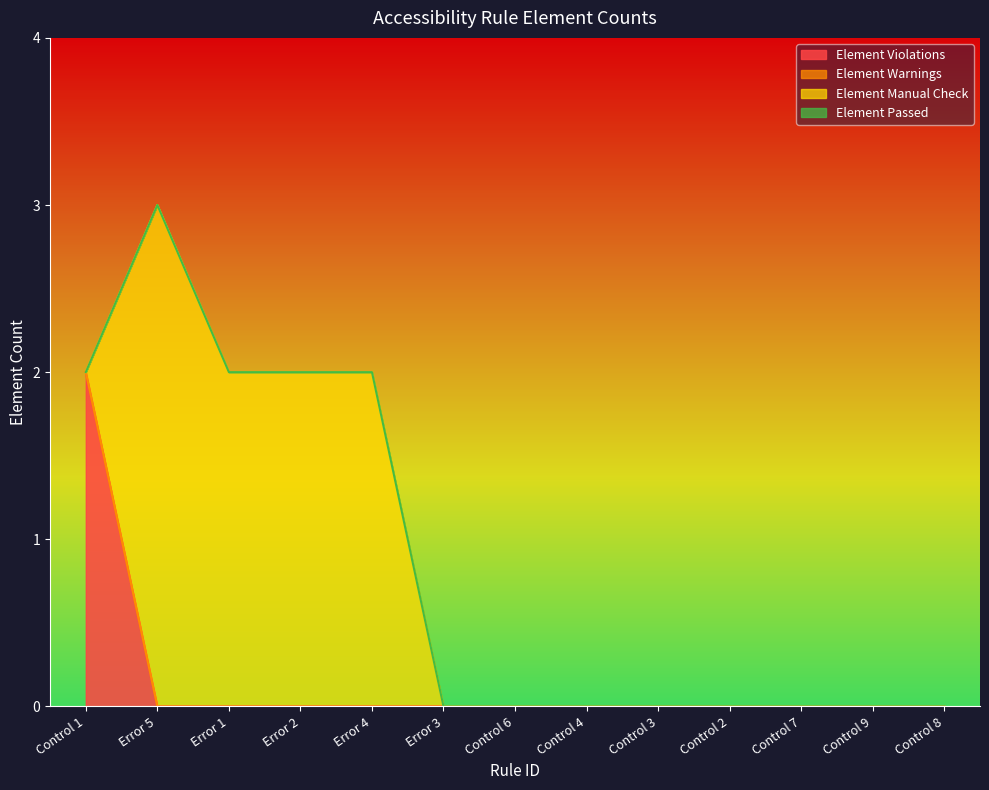

Reading left to right, transcribe all the data shown in this chart.

Element Violations: 2	0	0	0	0	0	0	0	0	0	0	0	0
Element Warnings: 0	0	0	0	0	0	0	0	0	0	0	0	0
Element Manual Check: 0	3	2	2	2	0	0	0	0	0	0	0	0
Element Passed: 0	0	0	0	0	0	0	0	0	0	0	0	0